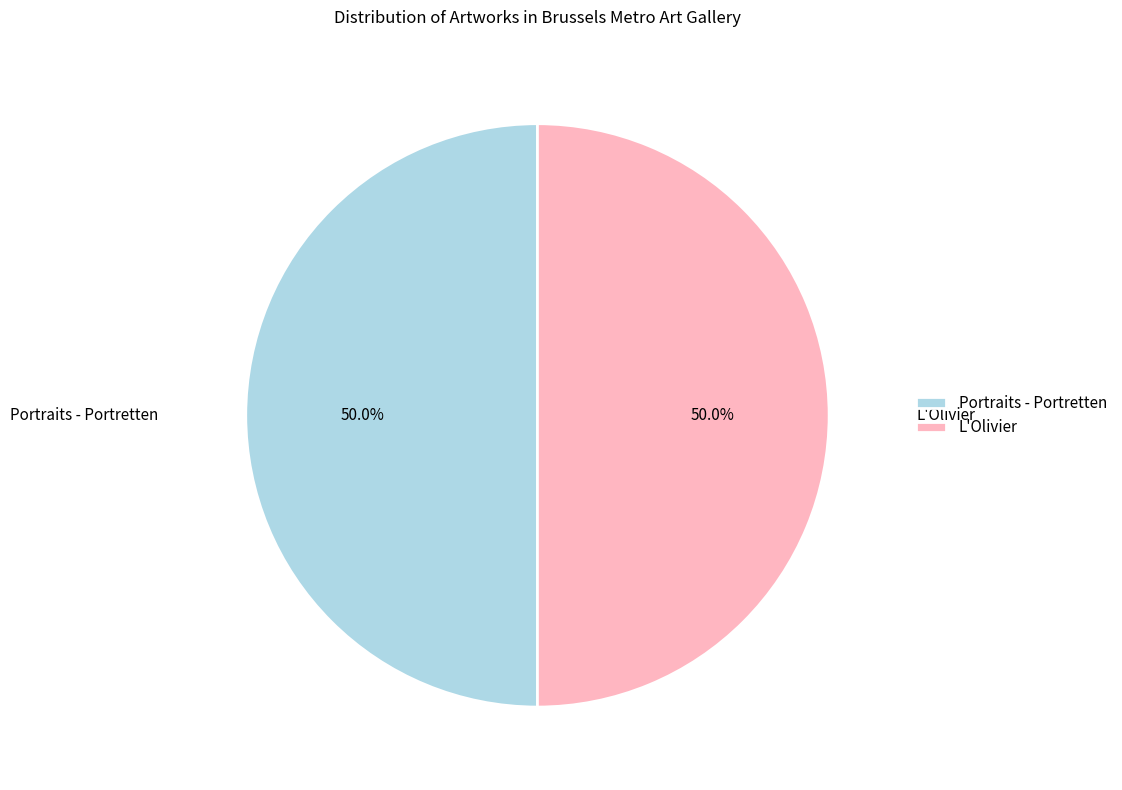

What is the ratio of the value at L'Olivier to the value at Portraits - Portretten?

1.0